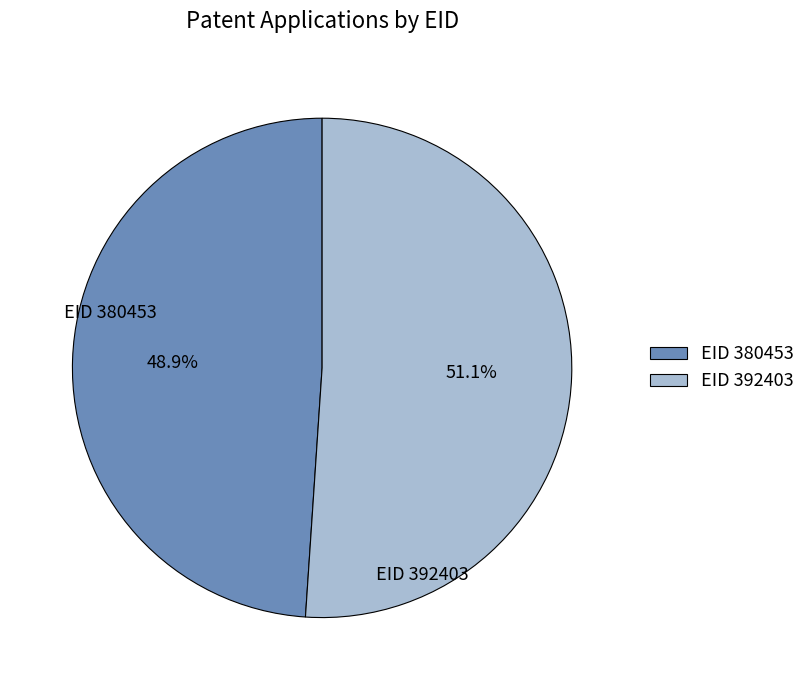

How many segments does this pie chart have?

2